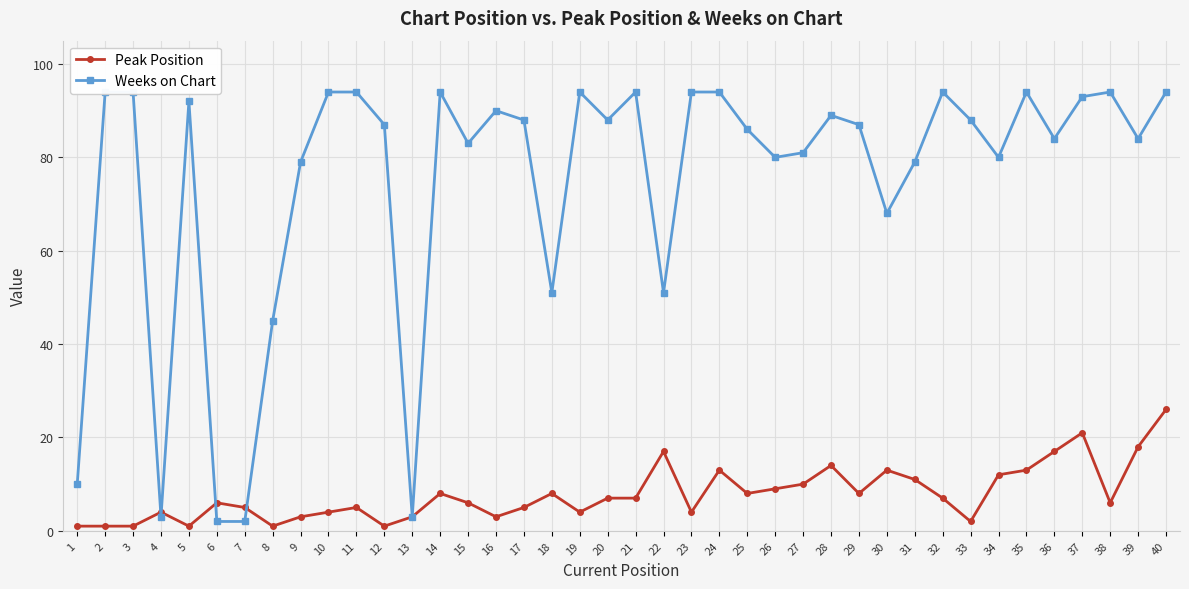

Reading left to right, list all the values displayed in this chart.

Peak Position: 1=1	2=1	3=1	4=4	5=1	6=6	7=5	8=1	9=3	10=4	11=5	12=1	13=3	14=8	15=6	16=3	17=5	18=8	19=4	20=7	21=7	22=17	23=4	24=13	25=8	26=9	27=10	28=14	29=8	30=13	31=11	32=7	33=2	34=12	35=13	36=17	37=21	38=6	39=18	40=26
Weeks on Chart: 1=10	2=94	3=94	4=3	5=92	6=2	7=2	8=45	9=79	10=94	11=94	12=87	13=3	14=94	15=83	16=90	17=88	18=51	19=94	20=88	21=94	22=51	23=94	24=94	25=86	26=80	27=81	28=89	29=87	30=68	31=79	32=94	33=88	34=80	35=94	36=84	37=93	38=94	39=84	40=94